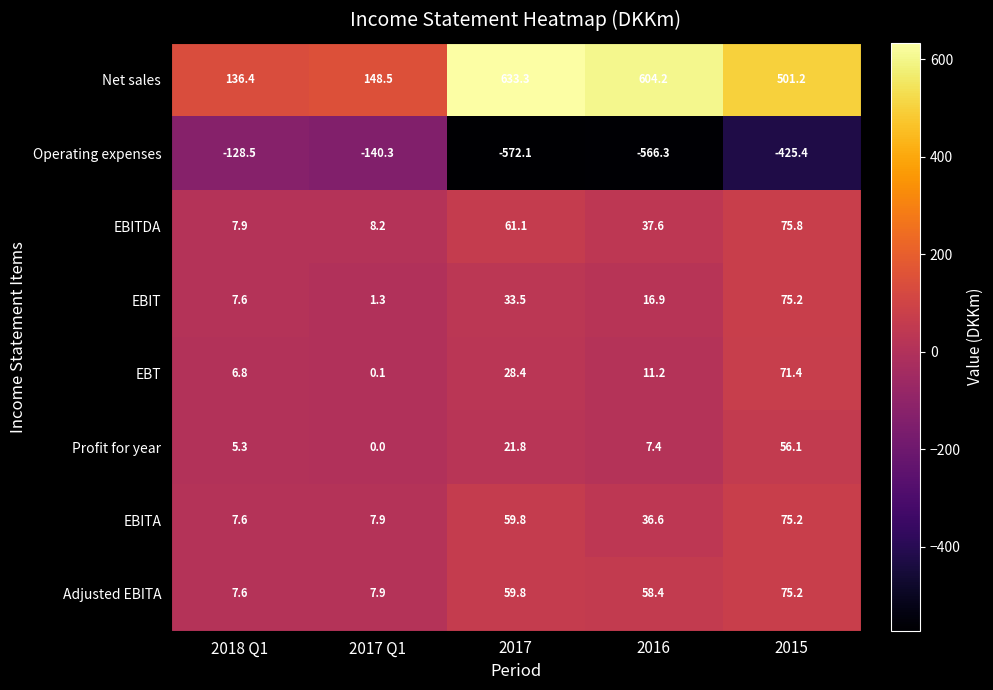

List the labels in order of Adjusted EBITA value, smallest first.

2018 Q1, 2017 Q1, 2016, 2017, 2015